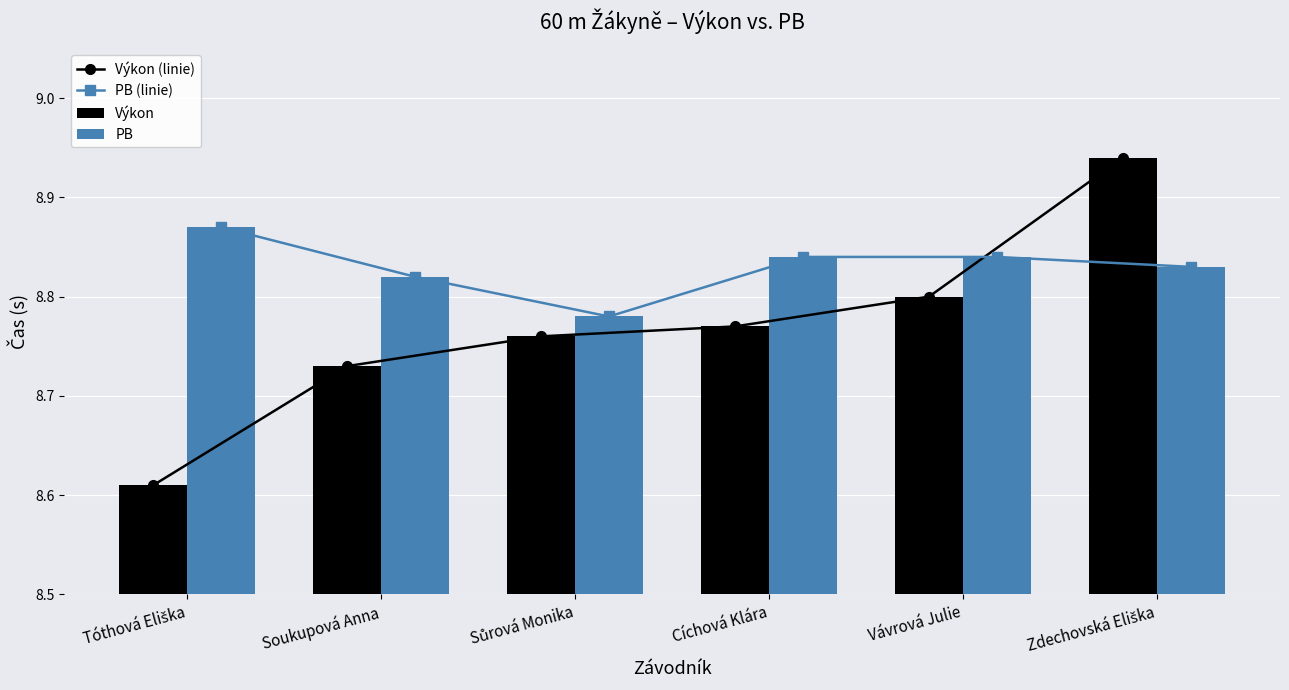

Which series has the largest range (max minus min)?

Výkon (linie)